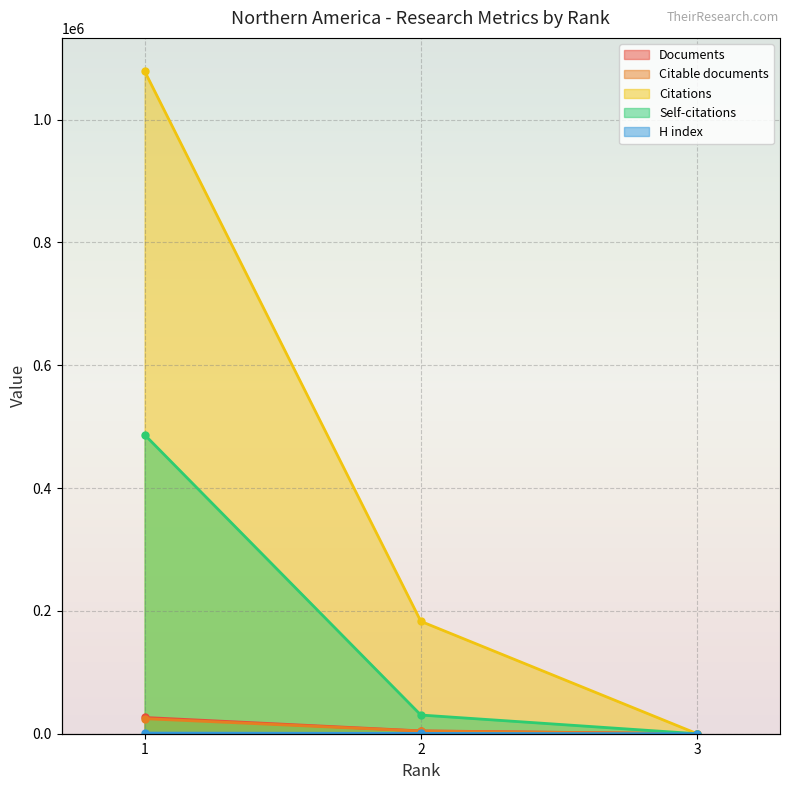

The Self-citations series shows 15996 at 2. True or false?

False